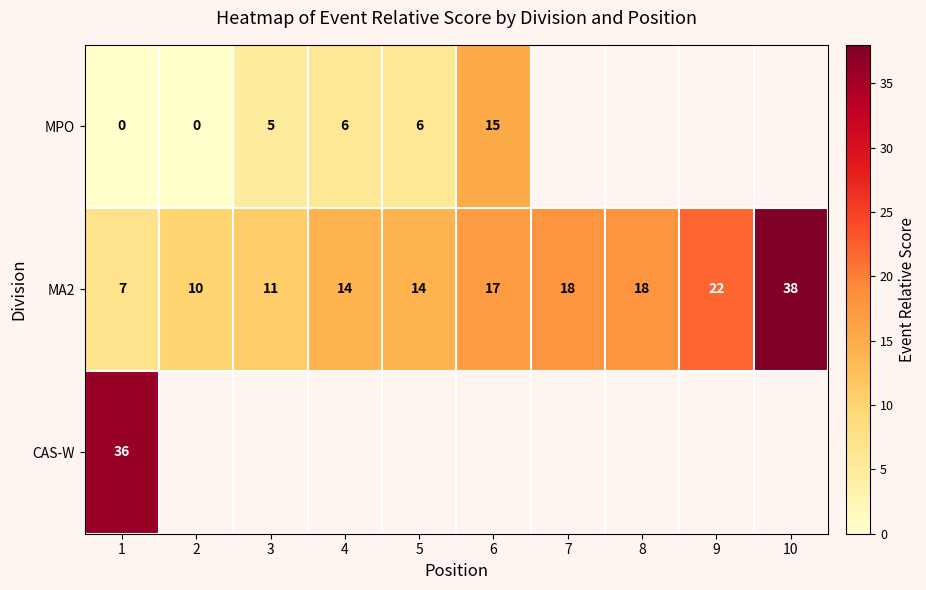

What is the total value across all series at 1?

43